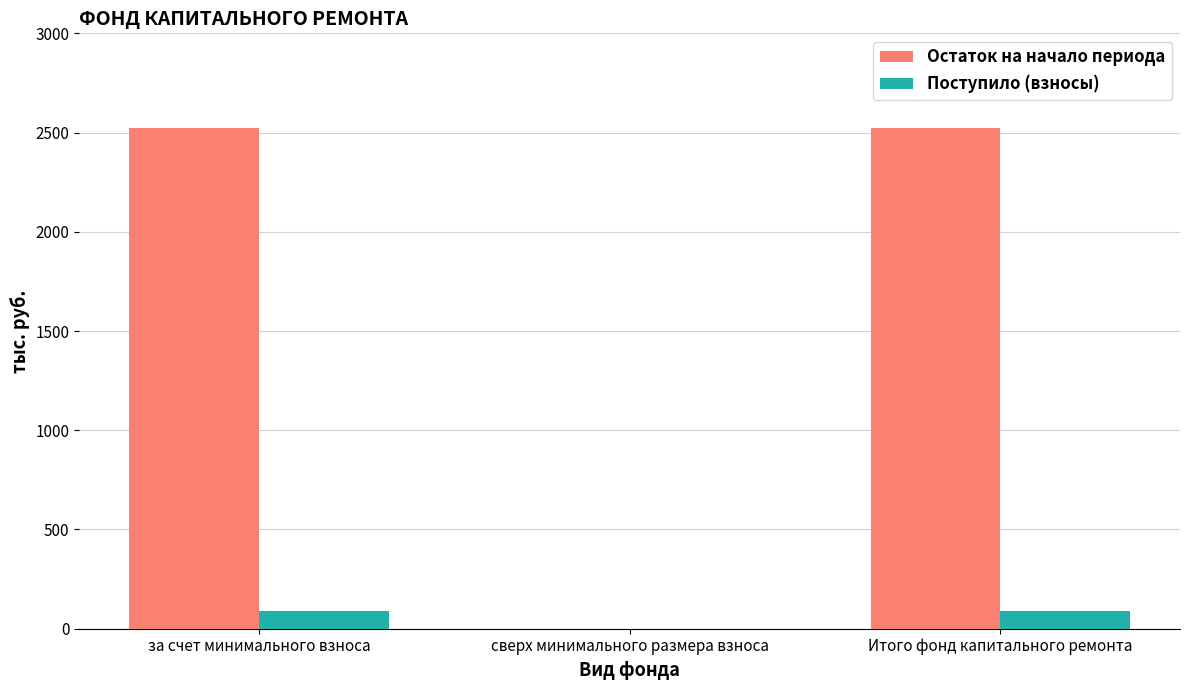

True or false: Остаток на начало периода has a value of 0.0 at сверх минимального размера взноса.

True